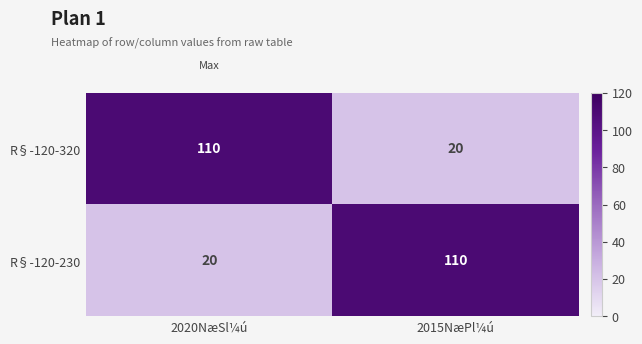

What is the maximum value for R§-120-320?

110